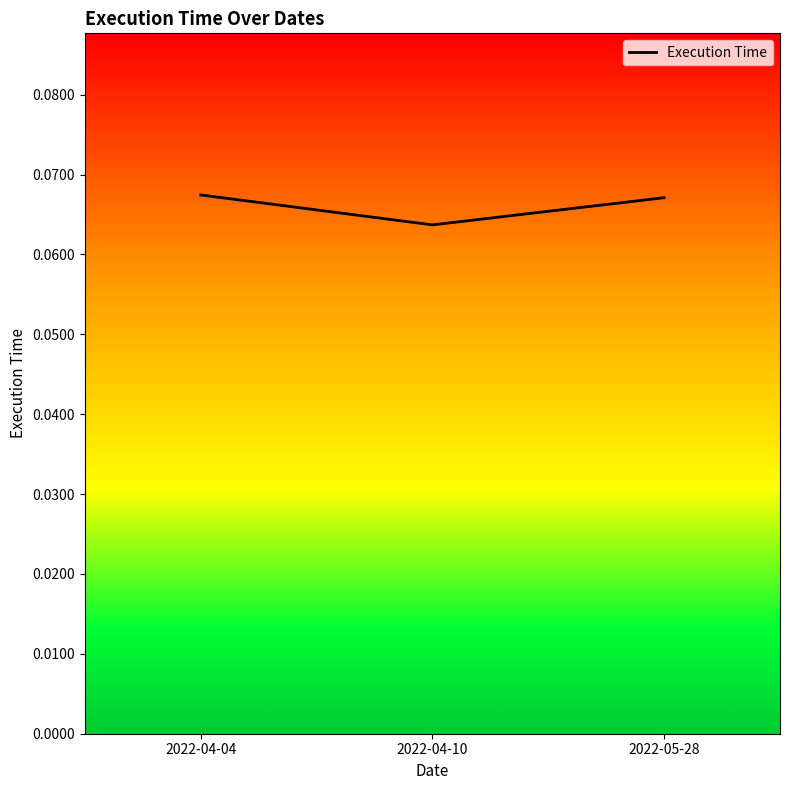

The chart shows a value of 0.0 at 2022-04-10. True or false?

False